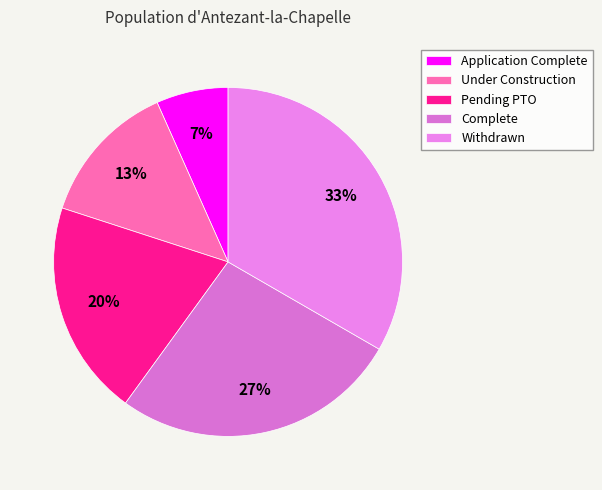

Rank the categories by value from highest to lowest.

Withdrawn, Complete, Pending PTO, Under Construction, Application Complete